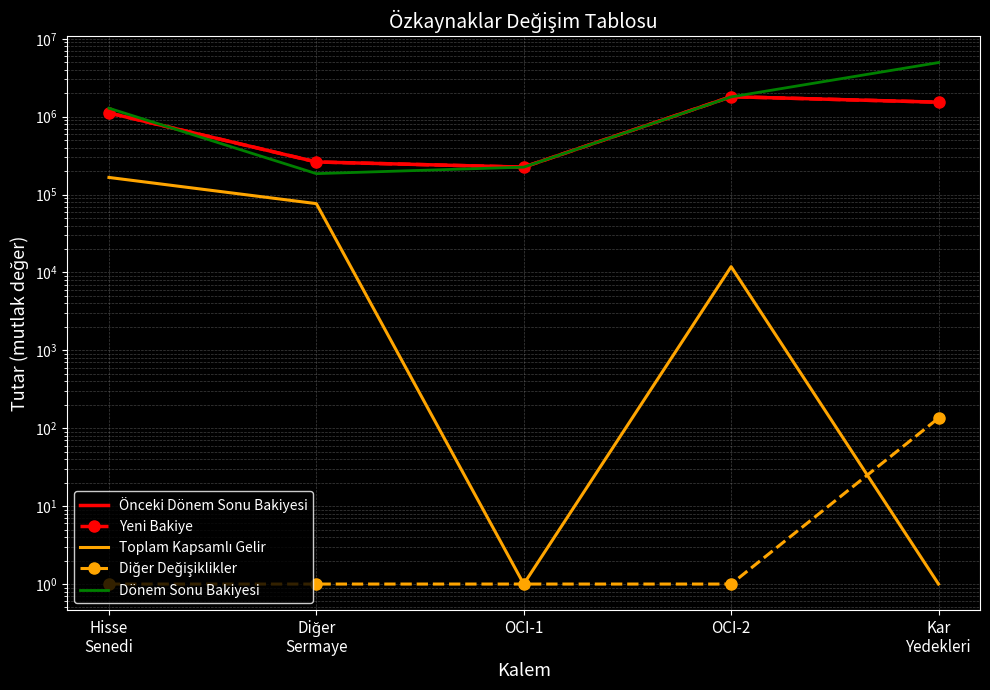

At which category does Önceki Dönem Sonu Bakiyesi reach its first local valley?

OCI-1